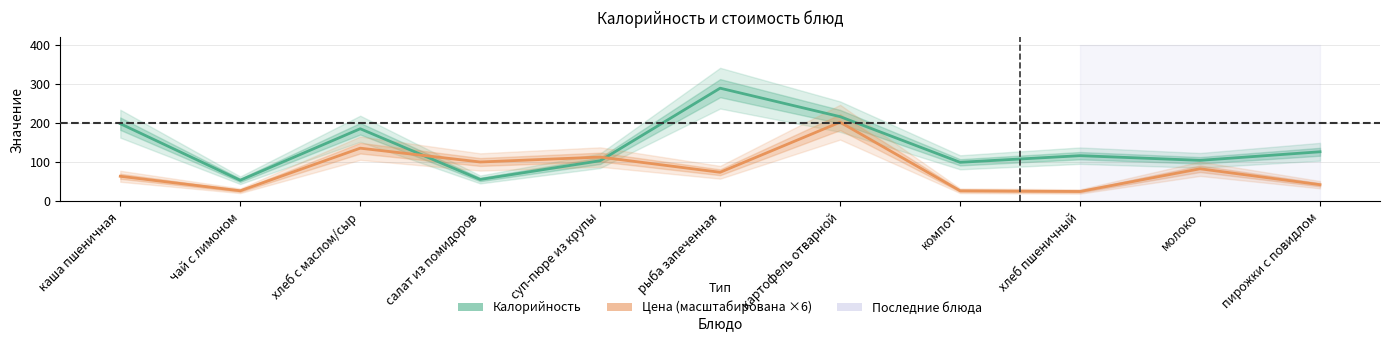

At which category does Калорийность reach its first local peak?

хлеб с маслом/сыр